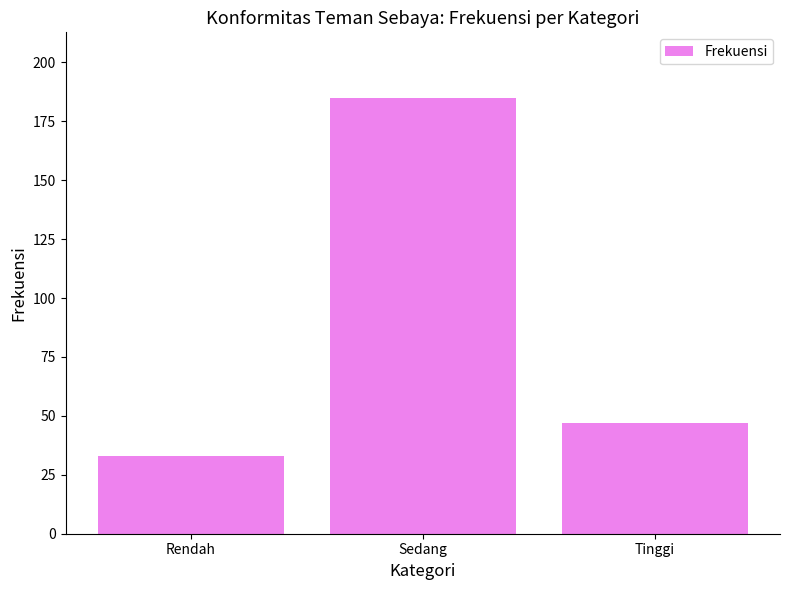

What is the change in value from Rendah to Sedang?

+152